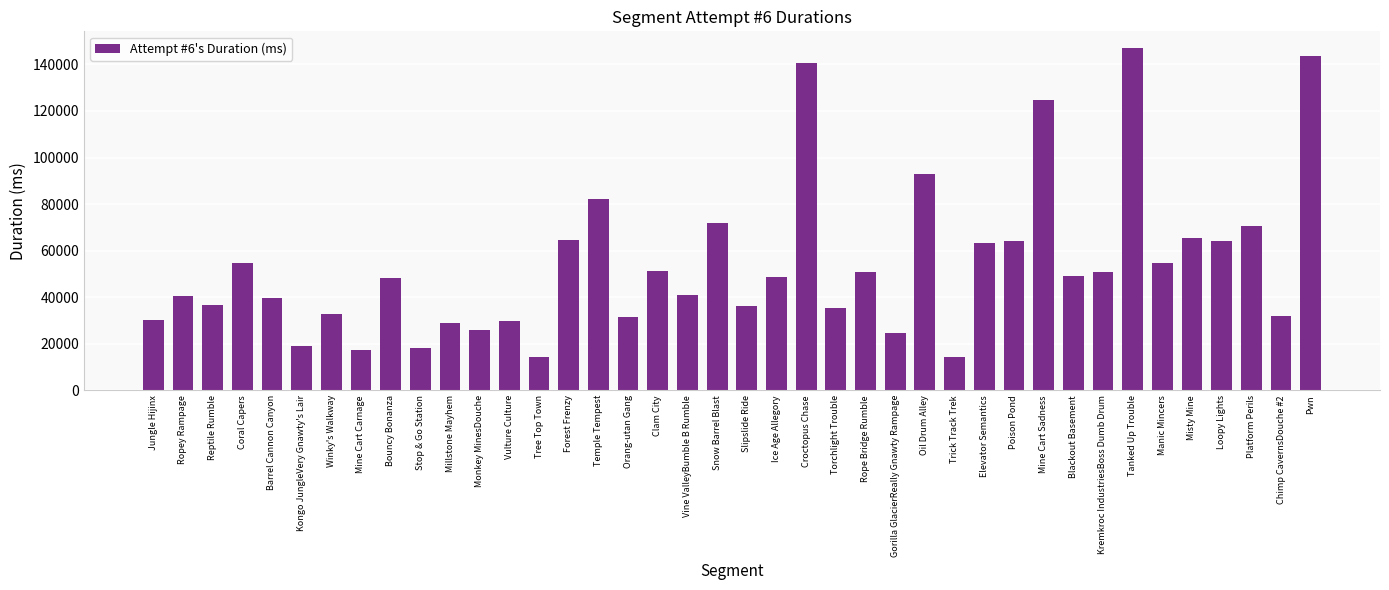

The chart shows a value of 96174 at Platform Perils. True or false?

False